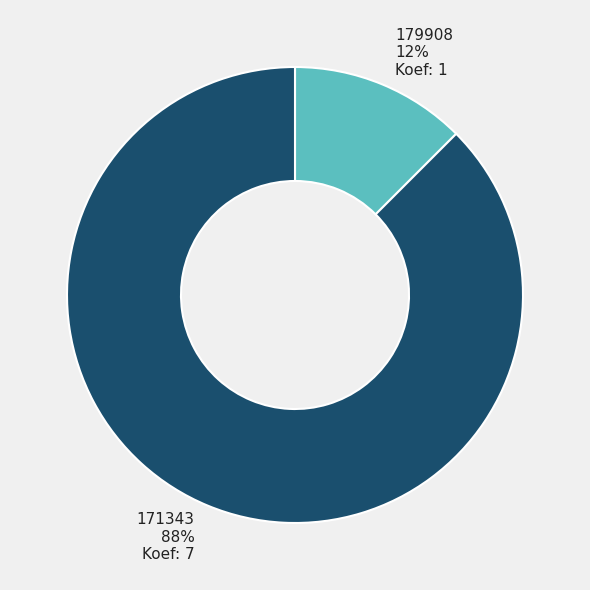

To the nearest percent, what is the average slice percentage?

50%